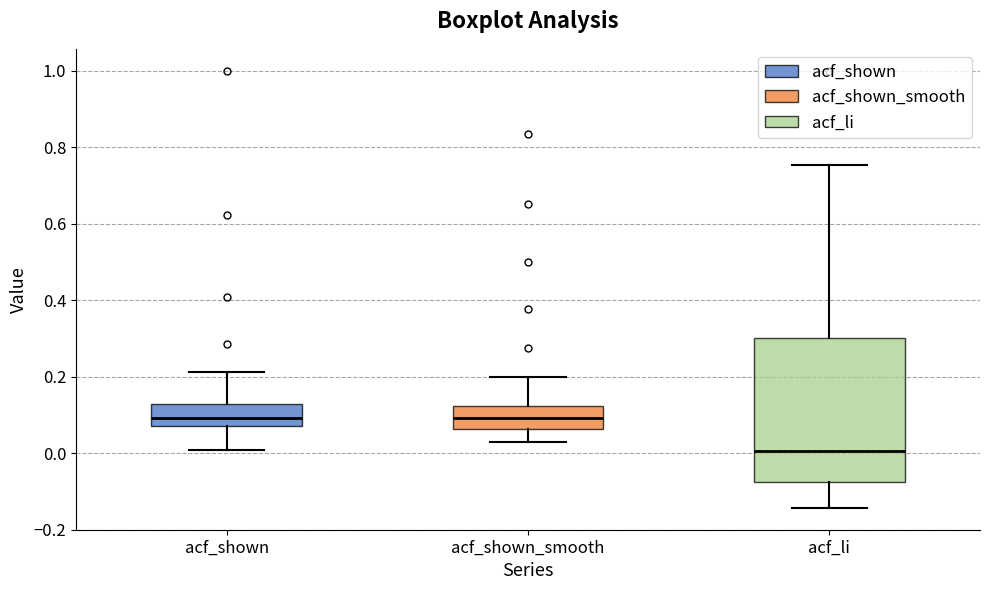

Reading left to right, read every box against the y-axis: the position of its median line, the range the box covers, and the ends of its whiskers. The values are not printed on the chart, so give them approximately, as read against the axis.

acf_shown: median 0.10, box 0.08 to 0.12, whiskers 0.00 to 0.22
acf_shown_smooth: median 0.10, box 0.06 to 0.12, whiskers 0.02 to 0.20
acf_li: median 0.00, box -0.08 to 0.30, whiskers -0.14 to 0.76